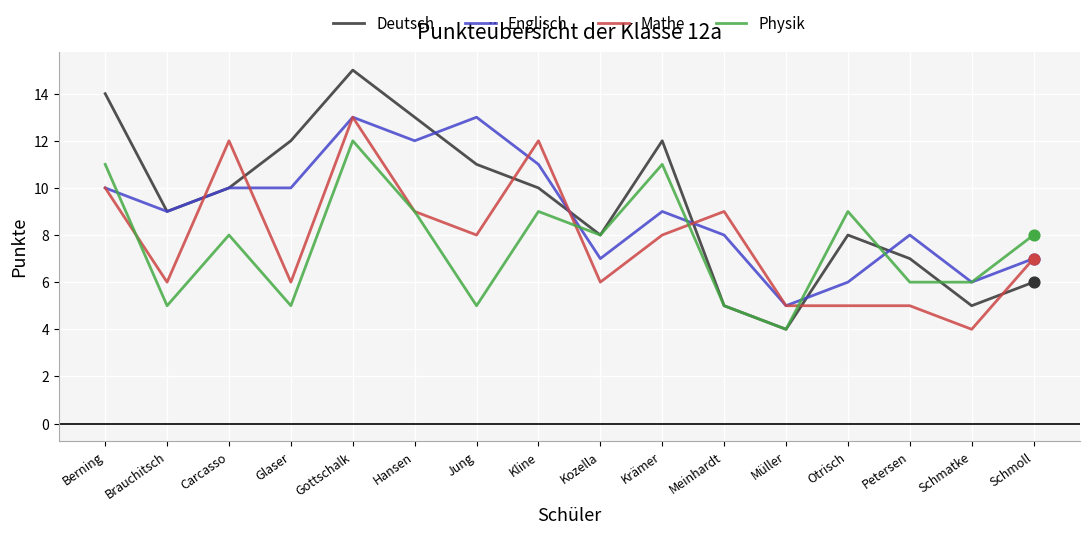

Is the value of Englisch at Berning greater than the value of Mathe at Hansen?

Yes